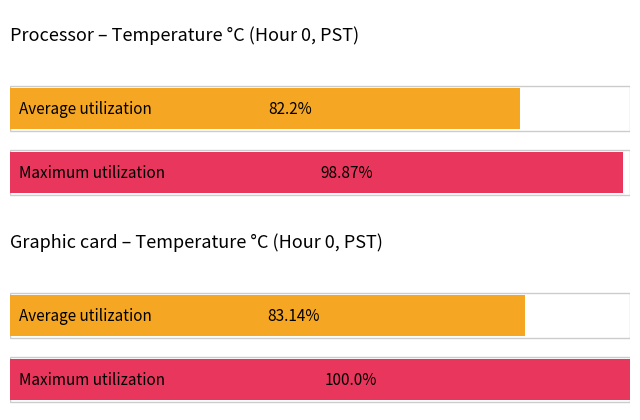

The Maximum utilization series shows 14.3 at 9. True or false?

False